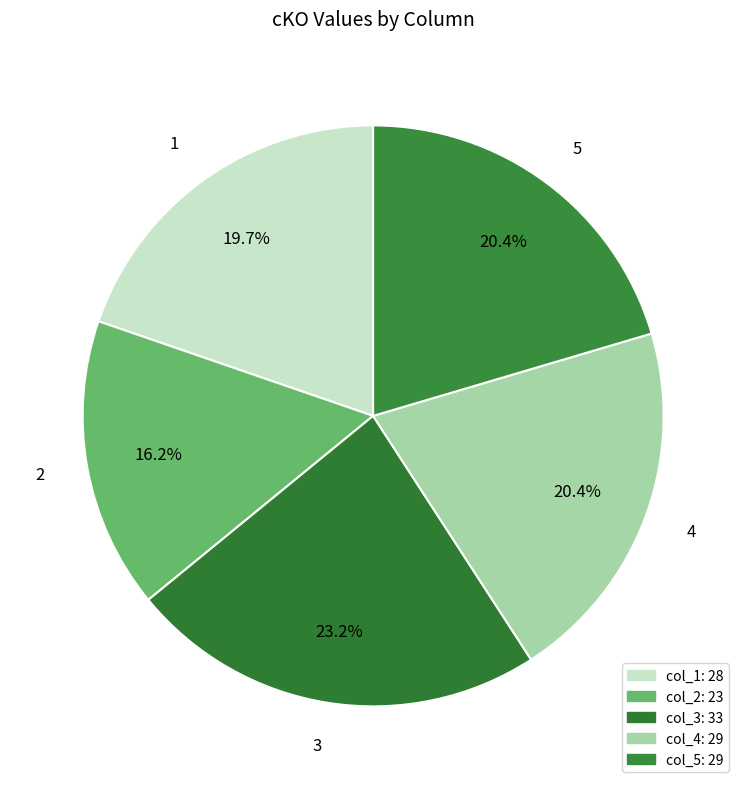

Combined, what portion of the pie is 2 and 1?

35.9%